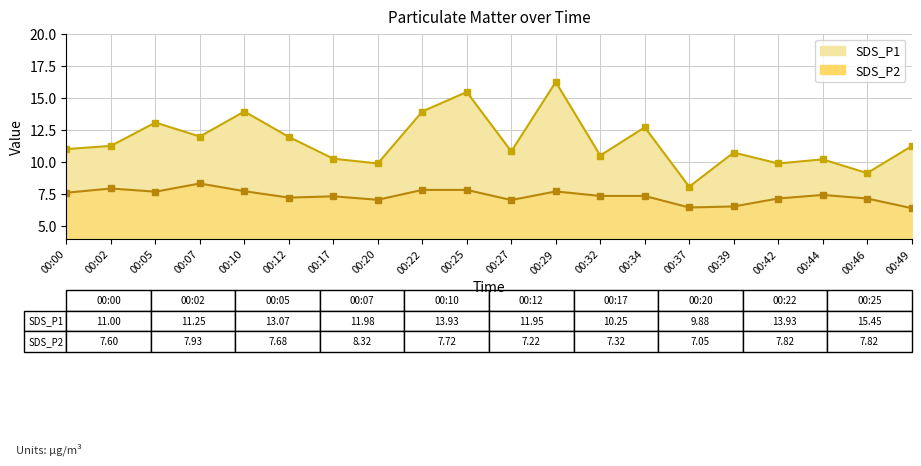

At which label does SDS_P1 reach its minimum?

00:37